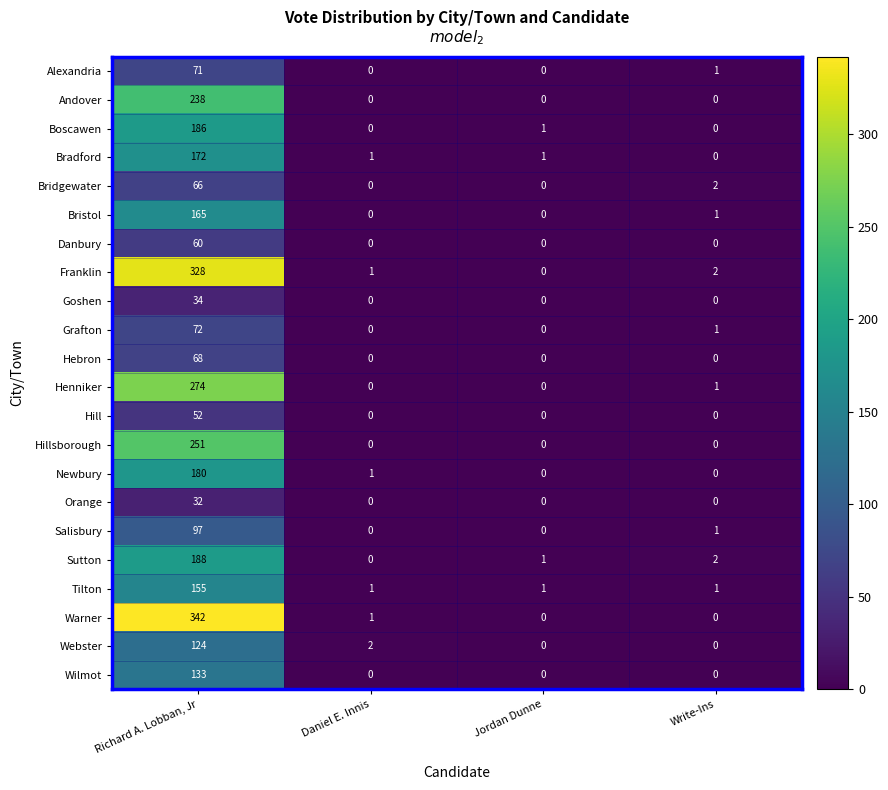

What is the average value of the Hill series?

13